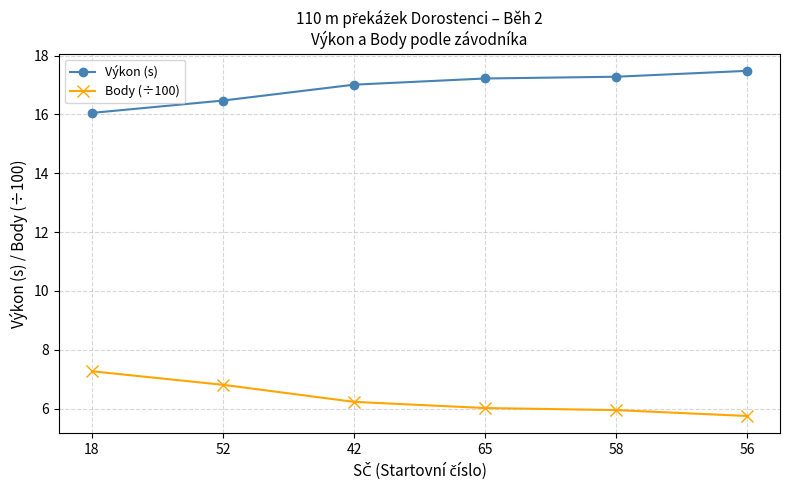

True or false: Výkon (s) has more than 1 points higher than both neighbors.

False